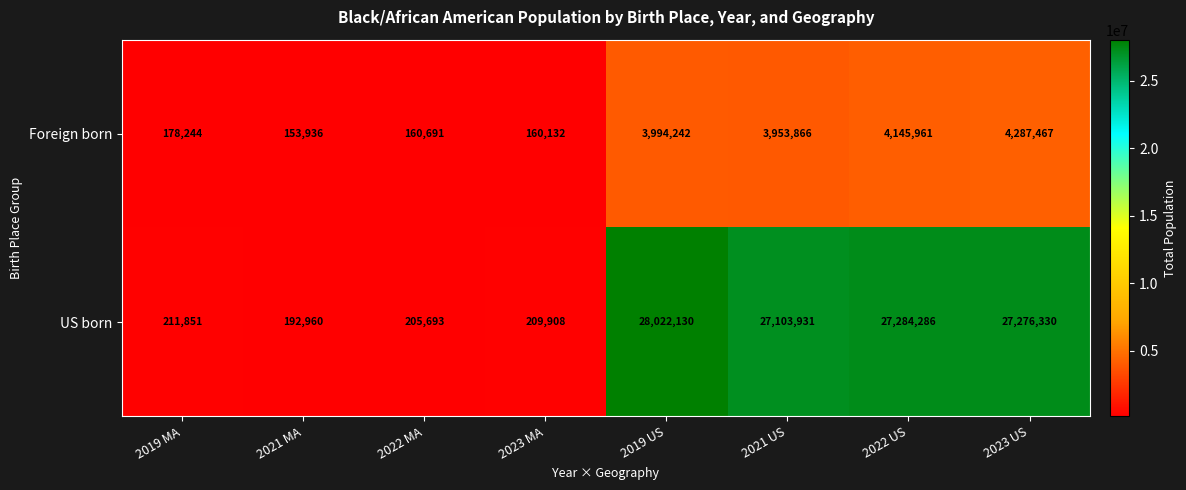

True or false: US born has a value of 27103931 at 2021 US.

True